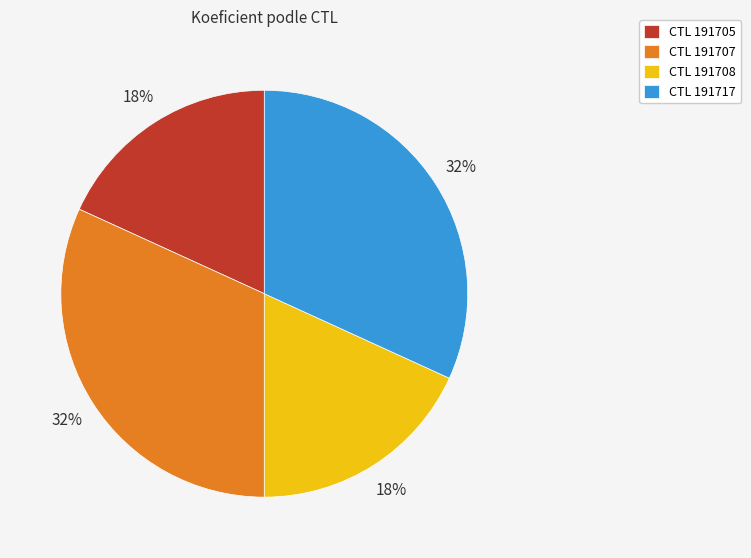

To the nearest percent, what portion does CTL 191707 represent?

32%